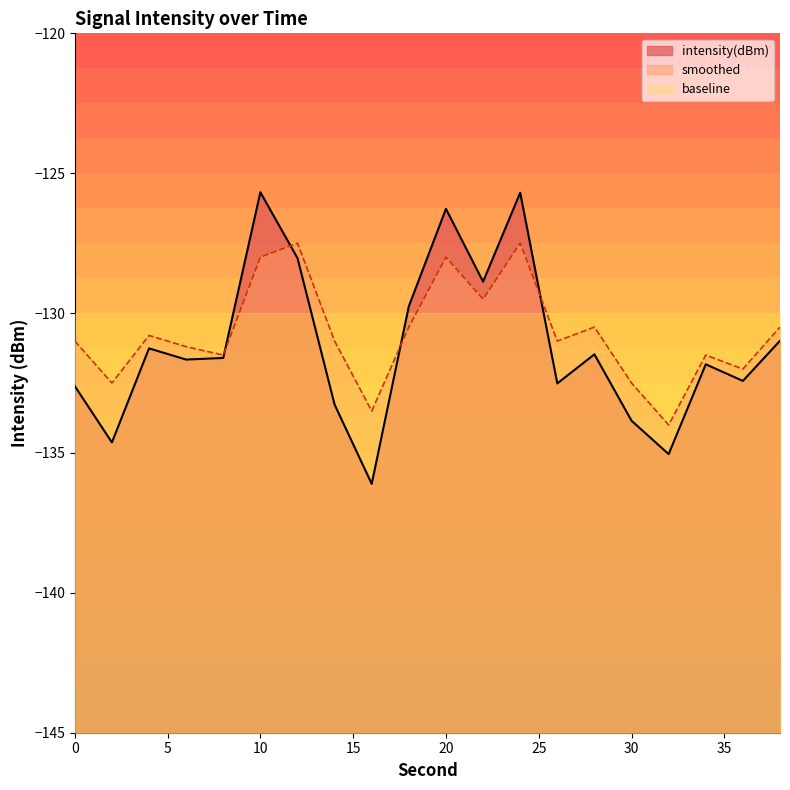

The value of intensity(dBm) at 30 is -234.0. True or false?

False